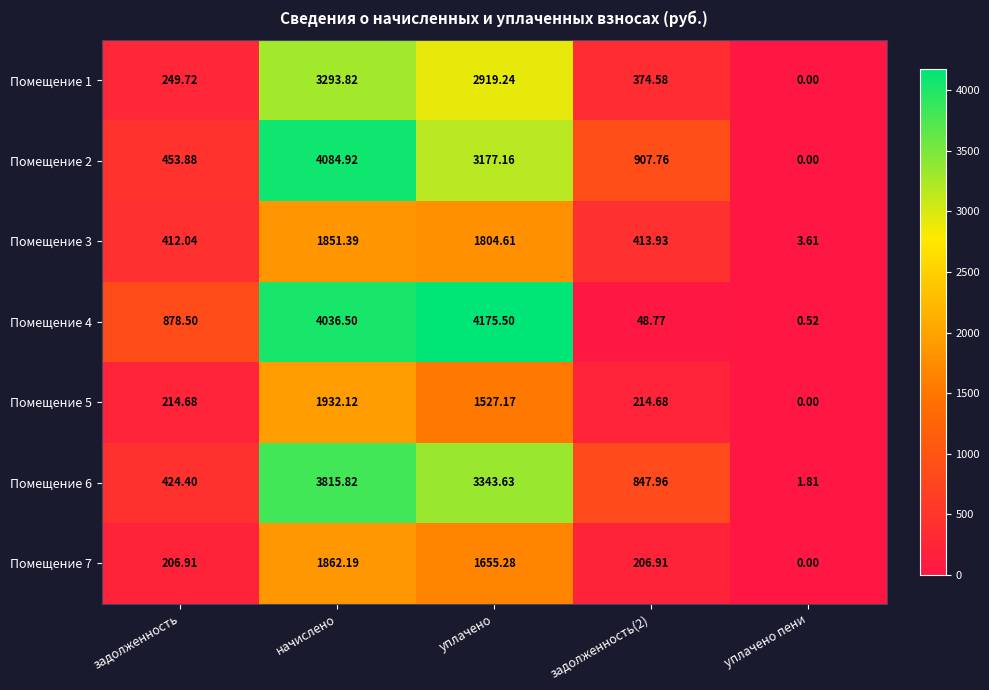

Is the value of Помещение 1 at задолженность greater than the value of Помещение 3 at задолженность(2)?

No